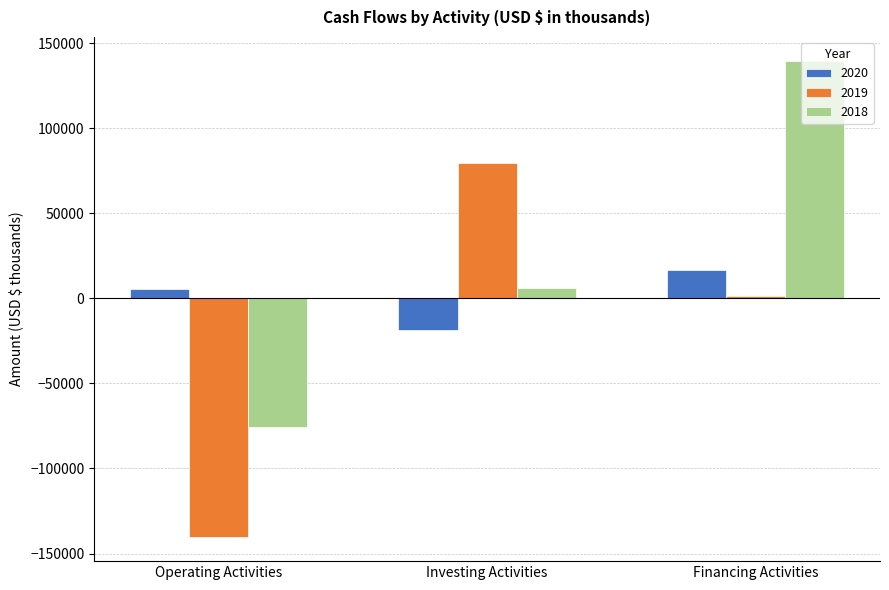

Are the bars horizontal?

No